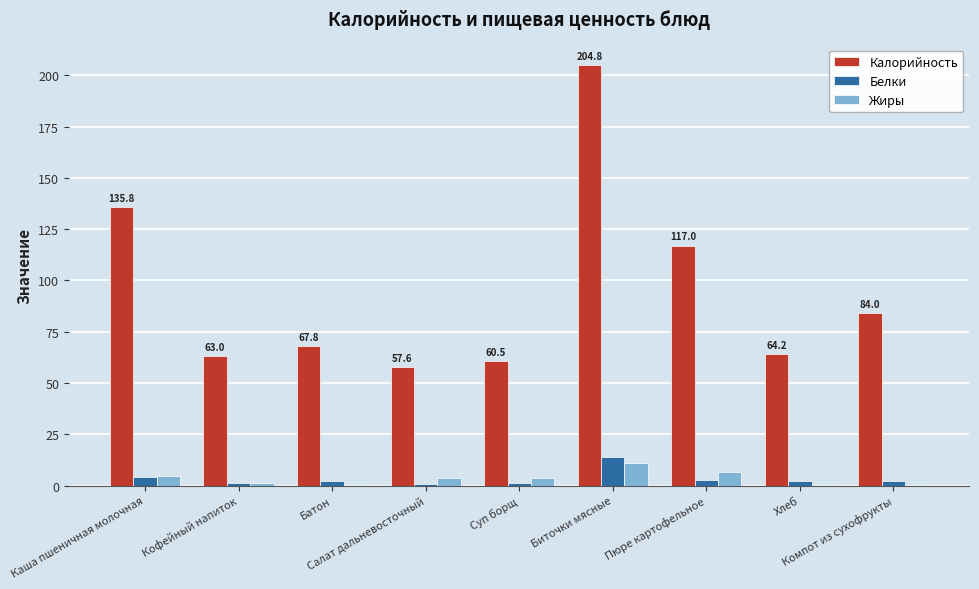

Which label corresponds to the largest value in the chart?

Биточки мясные